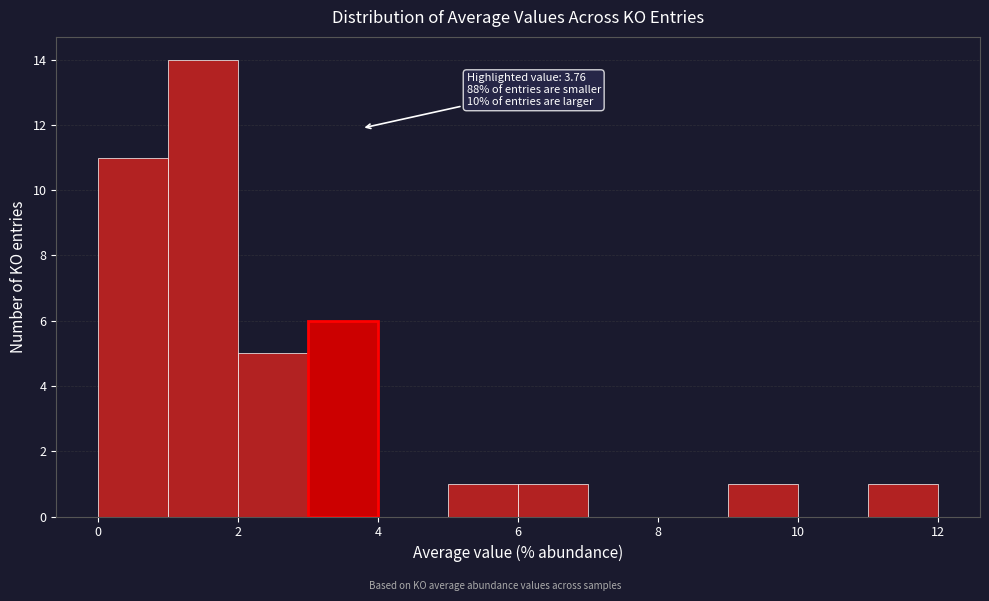

Over which range of the x-axis is the bar tallest?

1 to 2